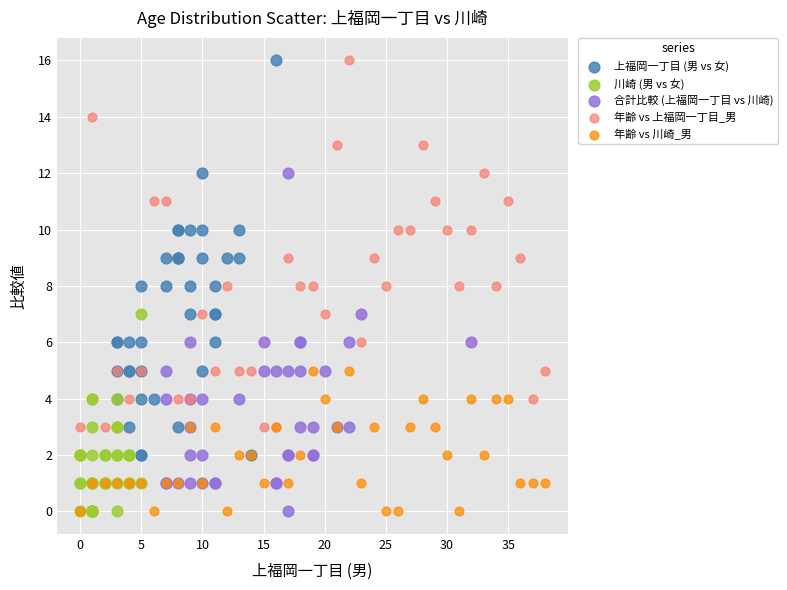

Which series has the widest spread of Y values?

上福岡一丁目 (男 vs 女)